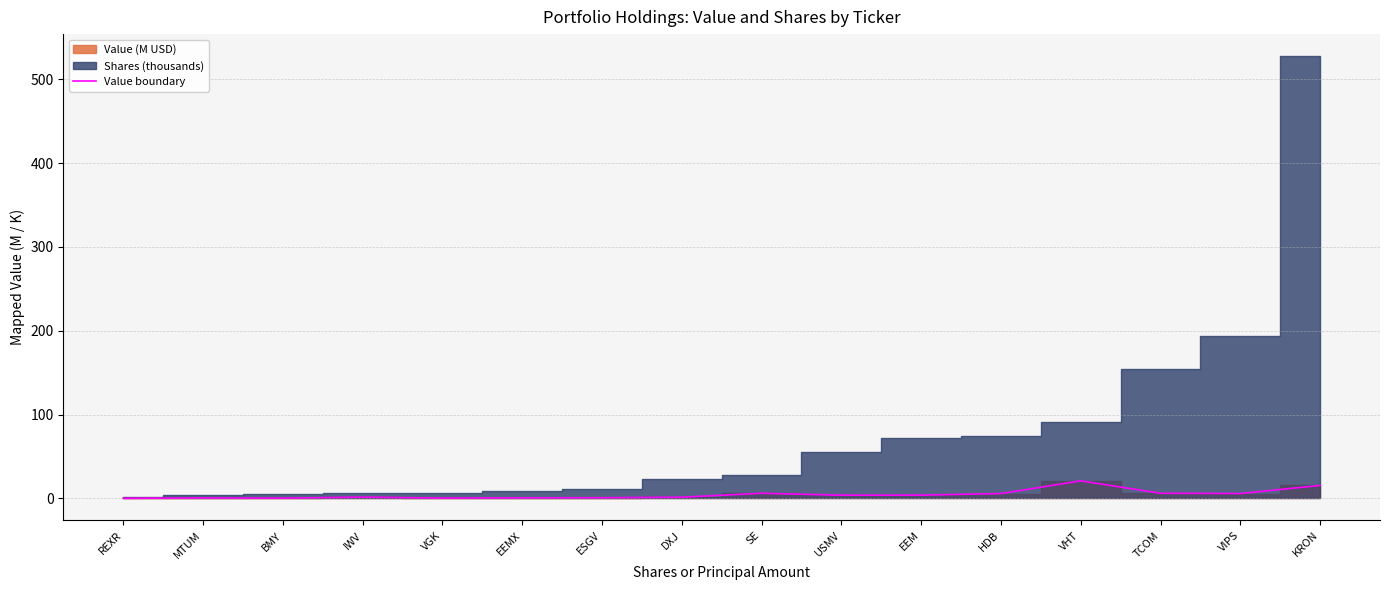

At which category does the data reach its first local valley?

BMY